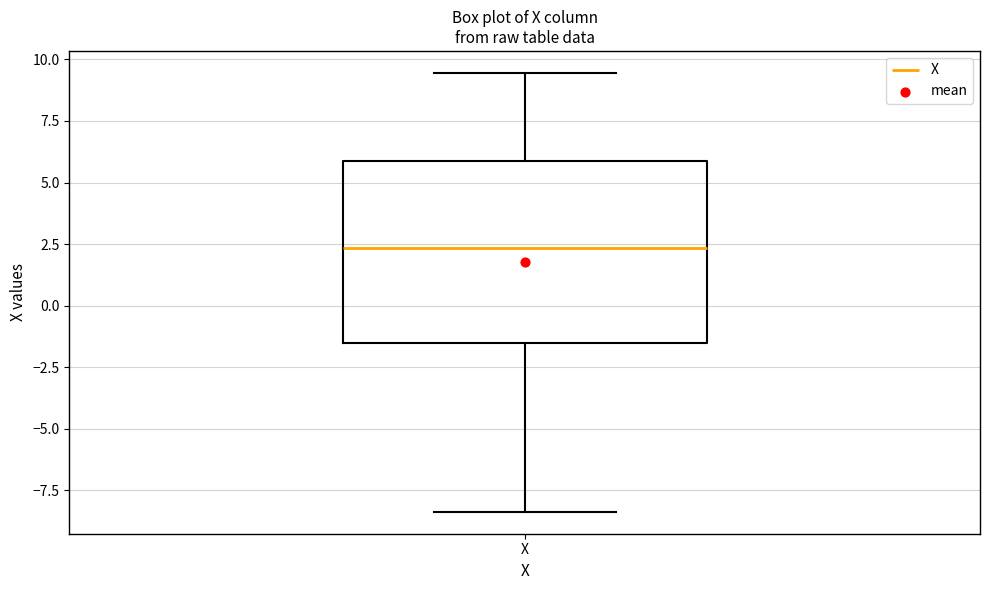

Transcribe this box plot: give where the median line is, the range the box spans, and where the two whiskers end, as read against the y-axis. The values are not printed on the chart, so give them approximately, as read against the axis.

median 2.5, box -1.5 to 6.0, whiskers -8.5 to 9.5